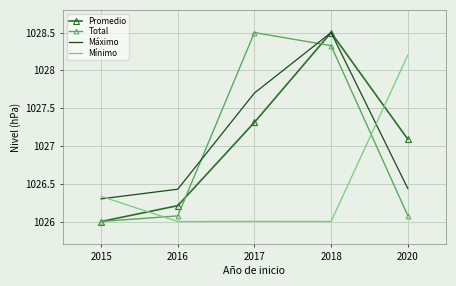

After their last crossing, which series has the higher values: Mínimo or Promedio?

Mínimo